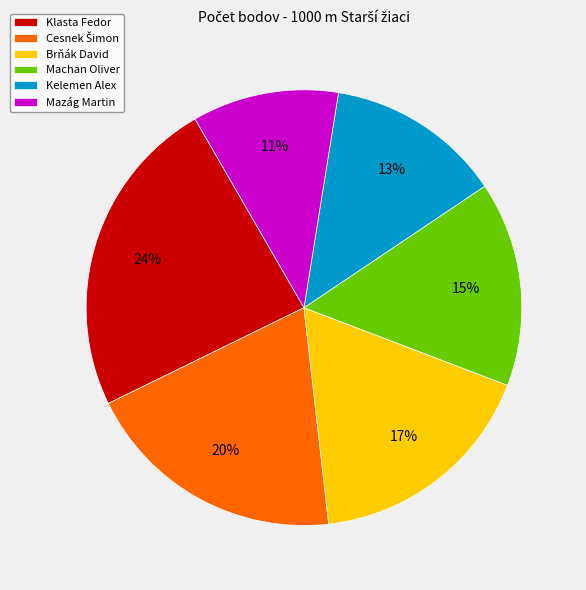

Is the sum of Machan Oliver and Kelemen Alex greater than half?

No